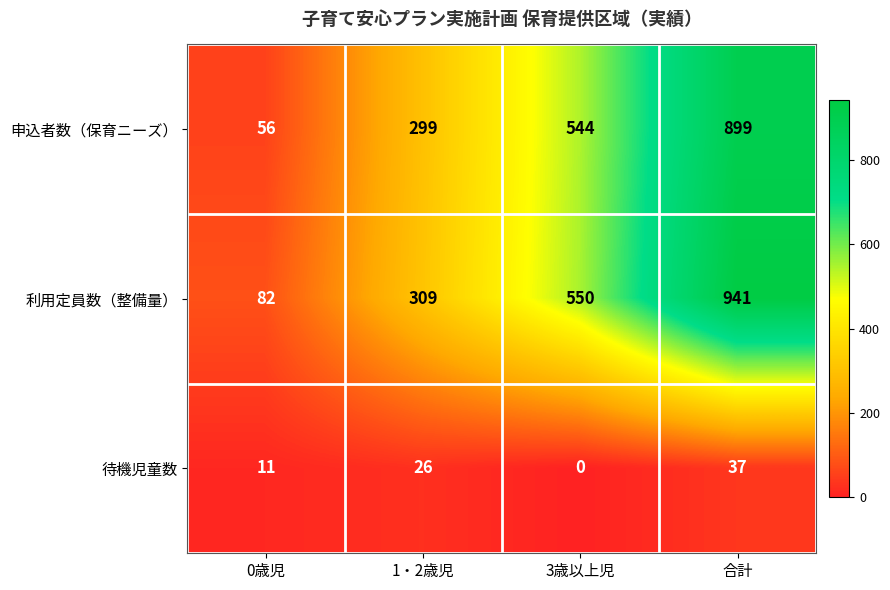

Reading right to left, extract all data points from this chart.

申込者数（保育ニーズ）: 合計=899	3歳以上児=544	1・2歳児=299	0歳児=56
利用定員数（整備量）: 合計=941	3歳以上児=550	1・2歳児=309	0歳児=82
待機児童数: 合計=37	3歳以上児=0	1・2歳児=26	0歳児=11